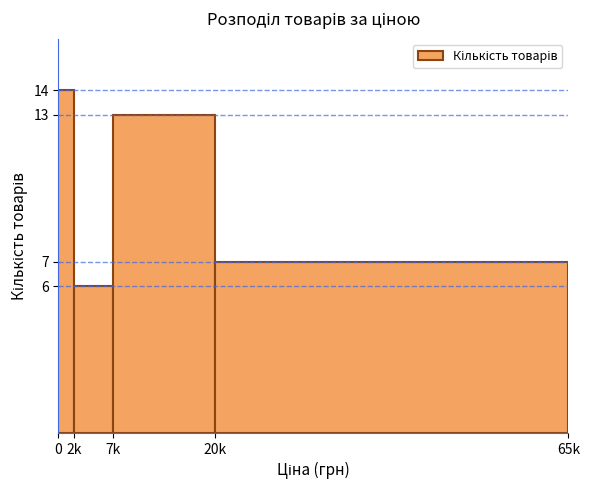

Reading left to right, extract all data points from this chart.

0=14	2k=6	7k=13	20k=7